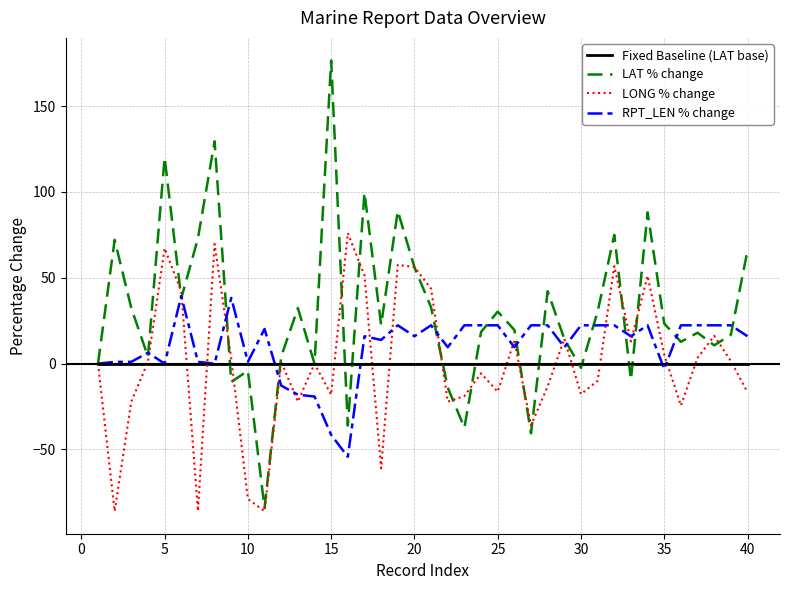

At how many categories does at least one series exceed 96?

4